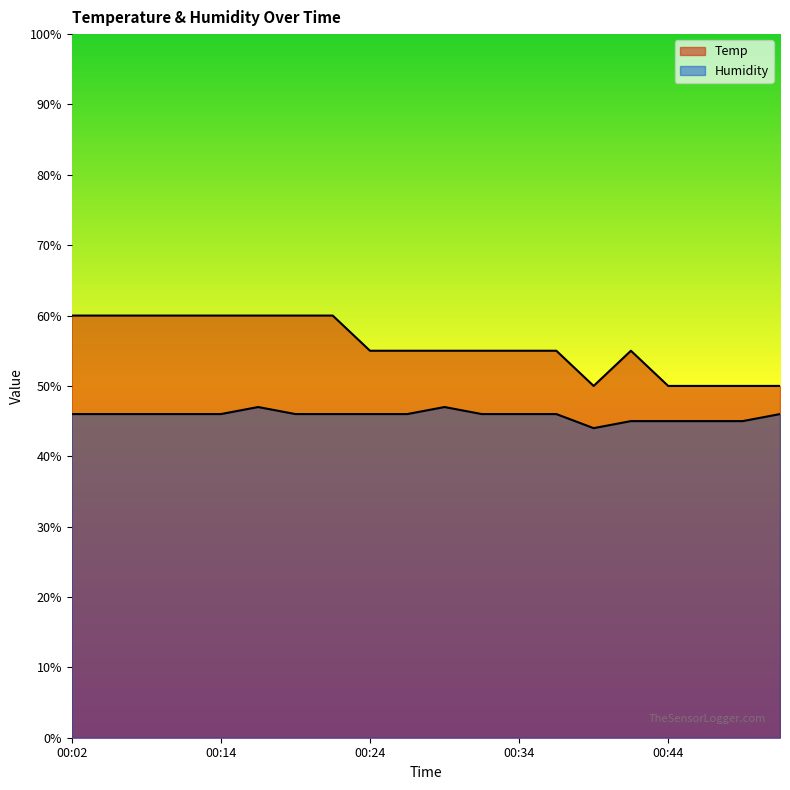

Where is Humidity nearest to the value 45?

00:41